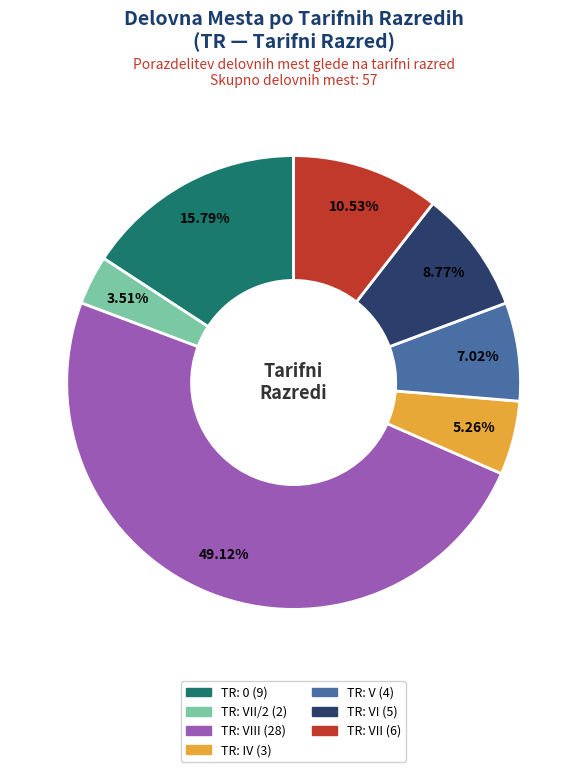

Is there a majority slice in this chart?

No